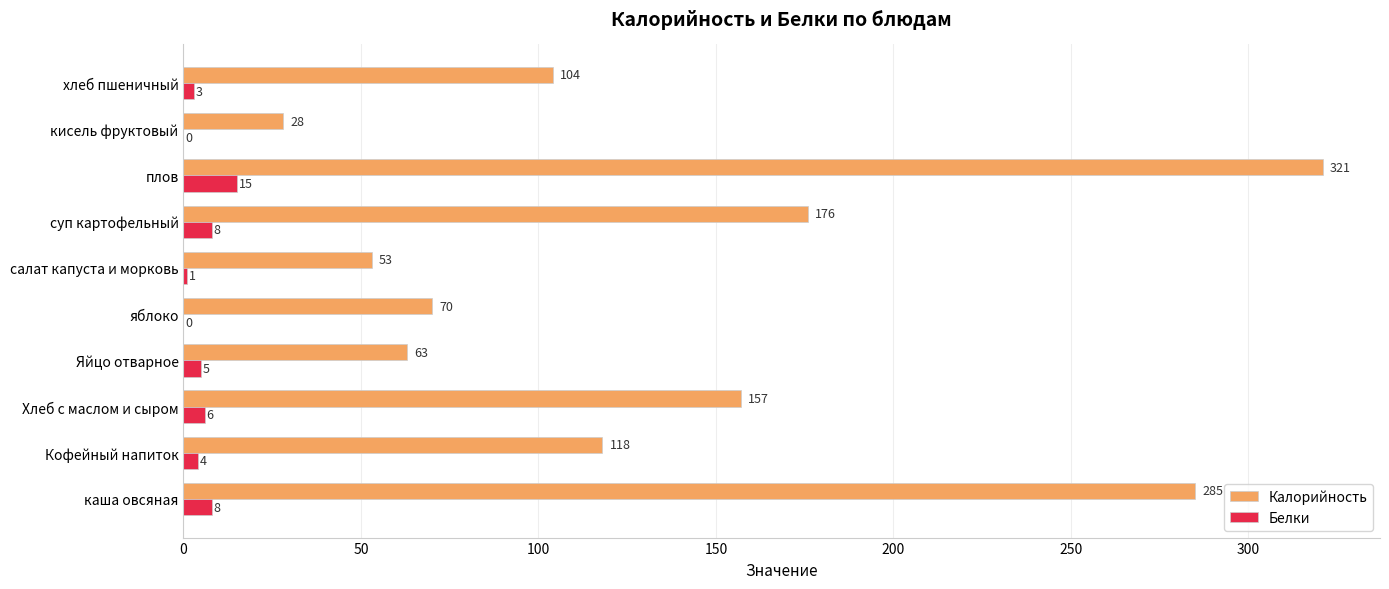

What is the total value across all series at Яйцо отварное?

68